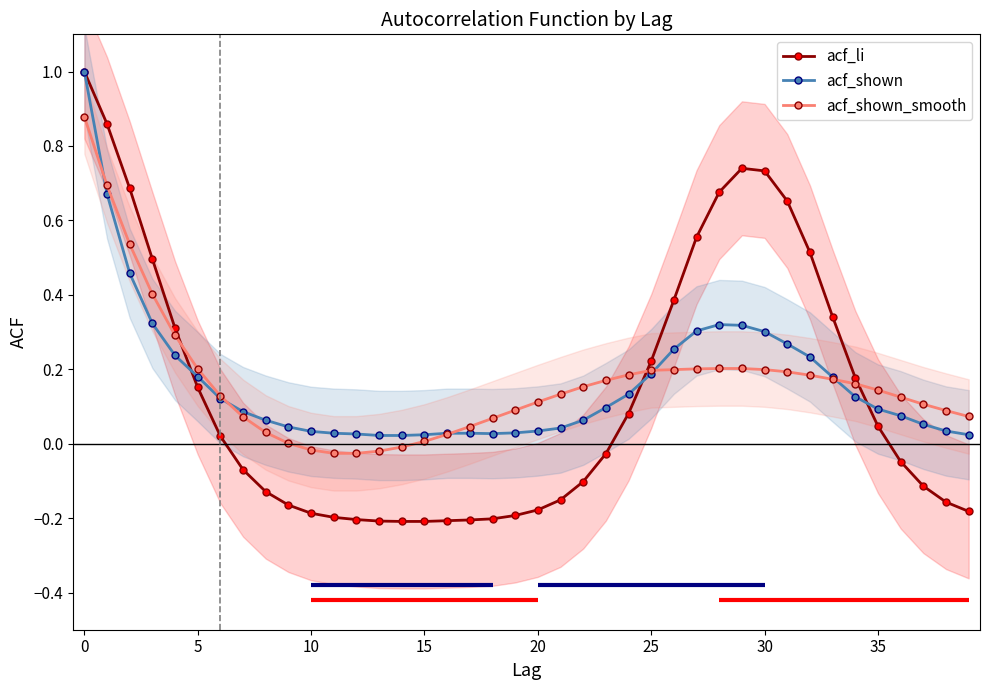

Which has a higher value, 21 or 14?

21